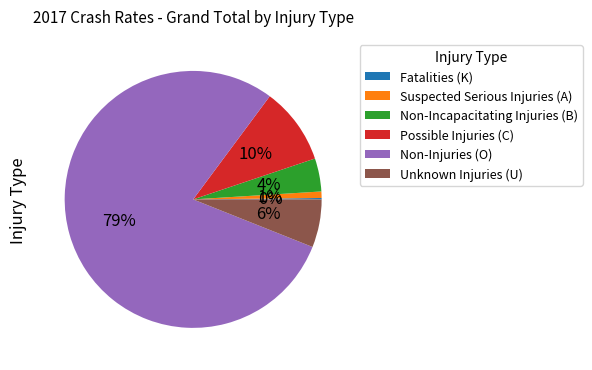

Which category accounts for the majority?

Non-Injuries (O)